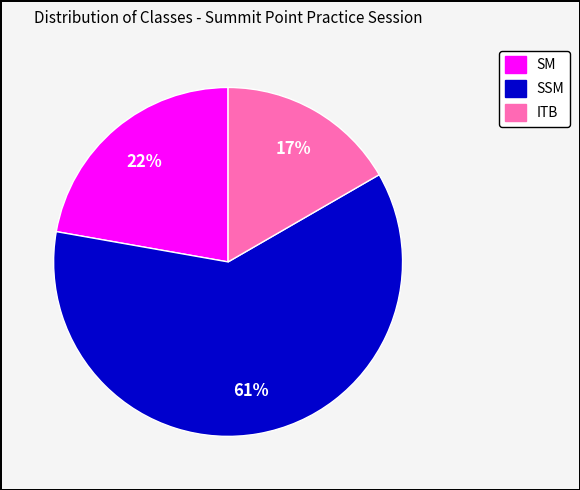

Rank the categories by value from lowest to highest.

ITB, SM, SSM